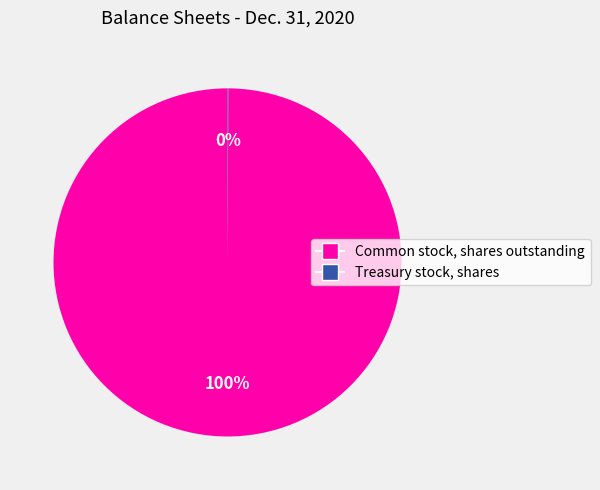

To the nearest percent, what is the difference between the largest and smallest slice percentages?

100%